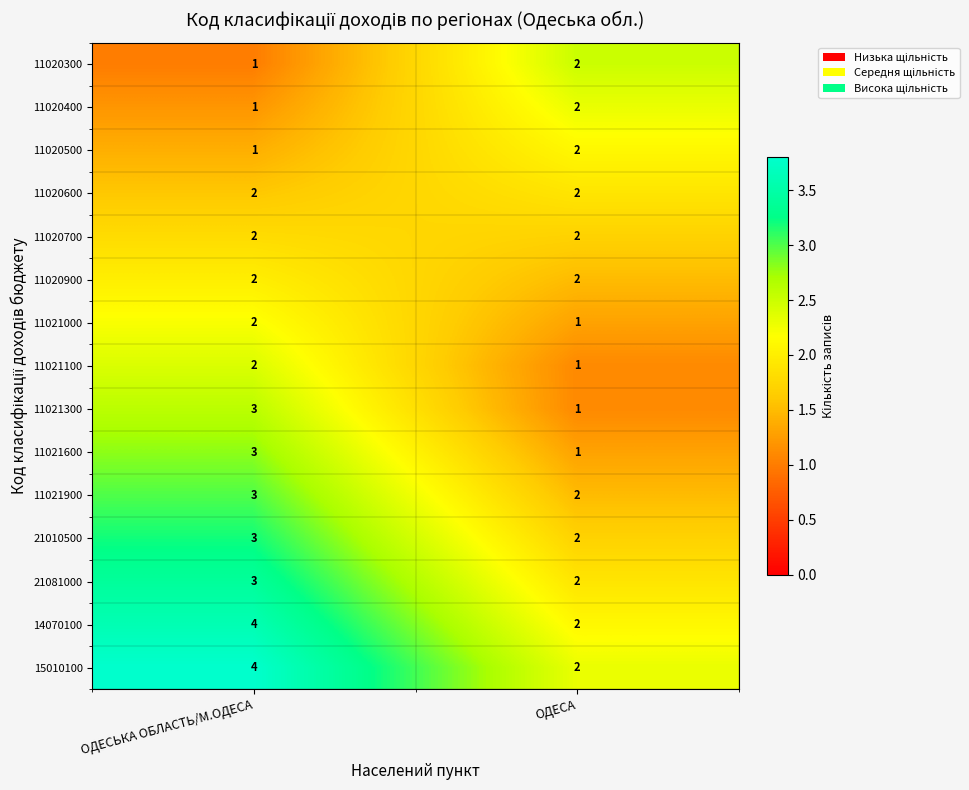

Reading left to right, transcribe all the data shown in this chart.

11020300: ОДЕСЬКА ОБЛАСТЬ/М.ОДЕСА=1	ОДЕСА=2
11020400: ОДЕСЬКА ОБЛАСТЬ/М.ОДЕСА=1	ОДЕСА=2
11020500: ОДЕСЬКА ОБЛАСТЬ/М.ОДЕСА=1	ОДЕСА=2
11020600: ОДЕСЬКА ОБЛАСТЬ/М.ОДЕСА=2	ОДЕСА=2
11020700: ОДЕСЬКА ОБЛАСТЬ/М.ОДЕСА=2	ОДЕСА=2
11020900: ОДЕСЬКА ОБЛАСТЬ/М.ОДЕСА=2	ОДЕСА=2
11021000: ОДЕСЬКА ОБЛАСТЬ/М.ОДЕСА=2	ОДЕСА=1
11021100: ОДЕСЬКА ОБЛАСТЬ/М.ОДЕСА=2	ОДЕСА=1
11021300: ОДЕСЬКА ОБЛАСТЬ/М.ОДЕСА=3	ОДЕСА=1
11021600: ОДЕСЬКА ОБЛАСТЬ/М.ОДЕСА=3	ОДЕСА=1
11021900: ОДЕСЬКА ОБЛАСТЬ/М.ОДЕСА=3	ОДЕСА=2
21010500: ОДЕСЬКА ОБЛАСТЬ/М.ОДЕСА=3	ОДЕСА=2
21081000: ОДЕСЬКА ОБЛАСТЬ/М.ОДЕСА=3	ОДЕСА=2
14070100: ОДЕСЬКА ОБЛАСТЬ/М.ОДЕСА=4	ОДЕСА=2
15010100: ОДЕСЬКА ОБЛАСТЬ/М.ОДЕСА=4	ОДЕСА=2